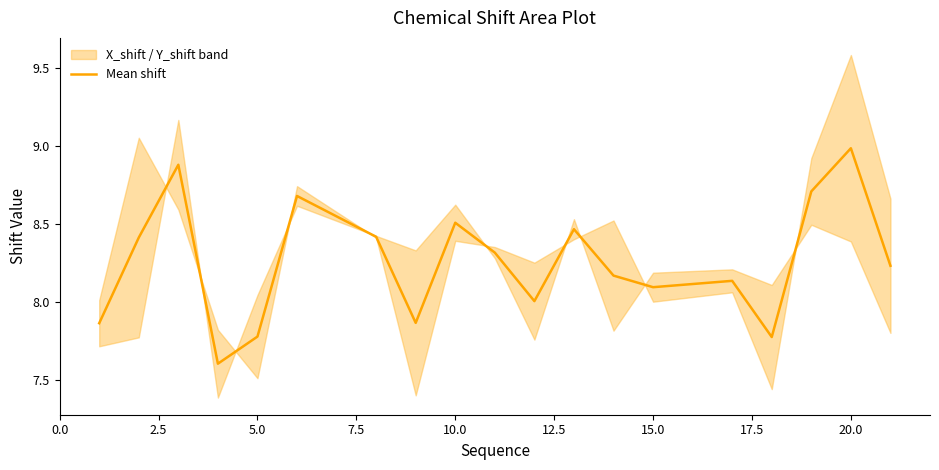

What is the highest value of the Mean shift series?

9.0